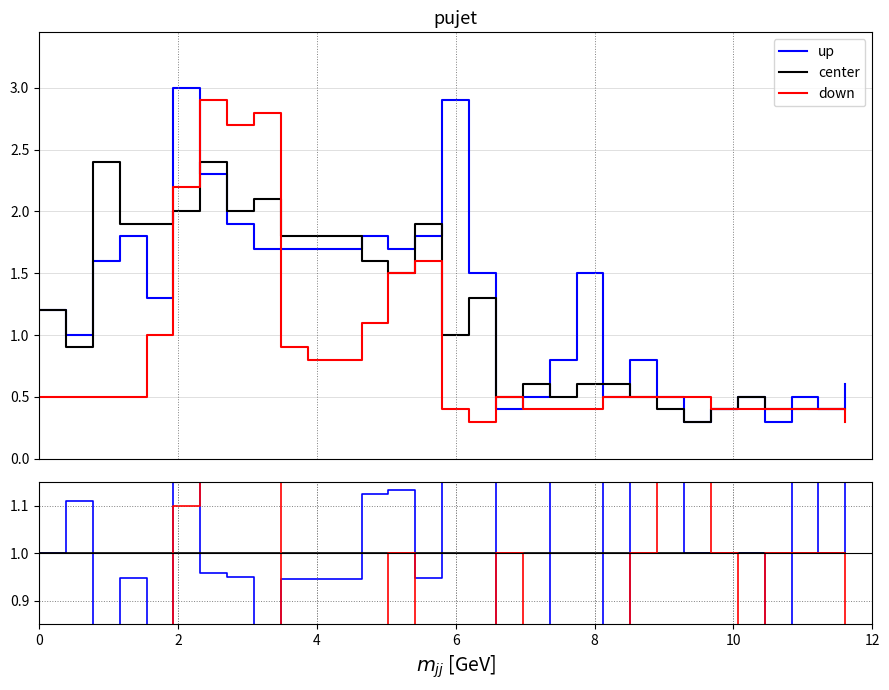

Which series has the largest total across all categories?

up